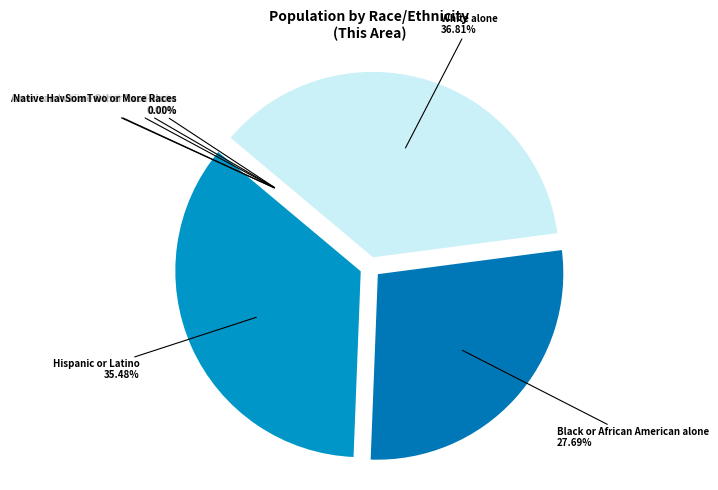

Which slice is the smallest?

Native Hawaiian and Other Pacific